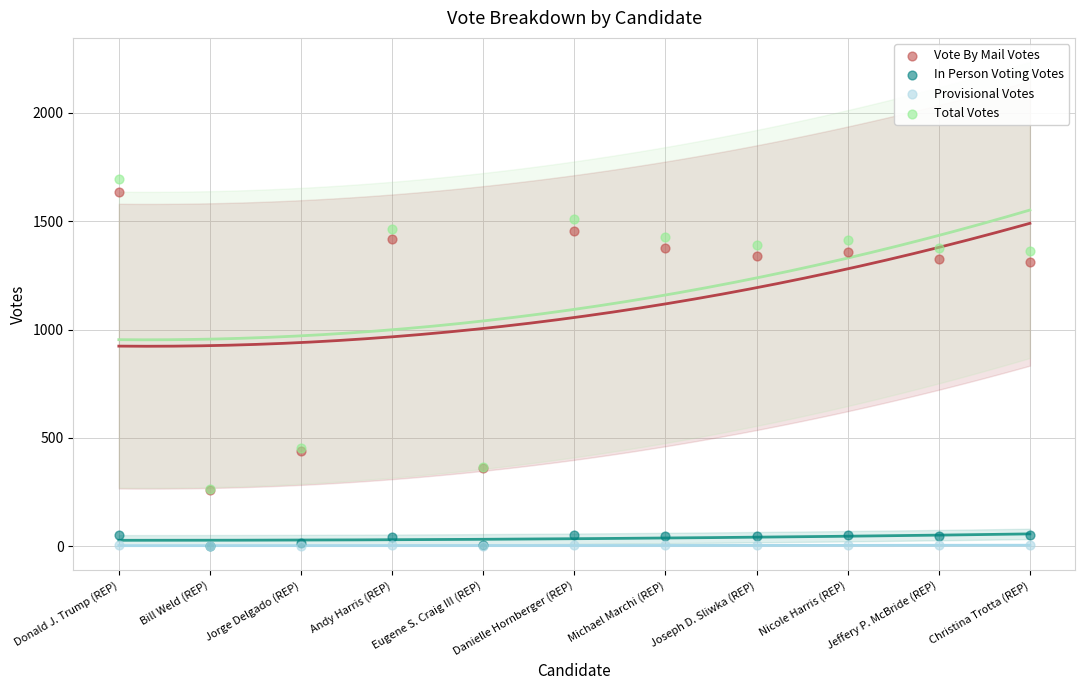

What are all the series names shown in the legend?

Vote By Mail Votes, In Person Voting Votes, Provisional Votes, Total Votes